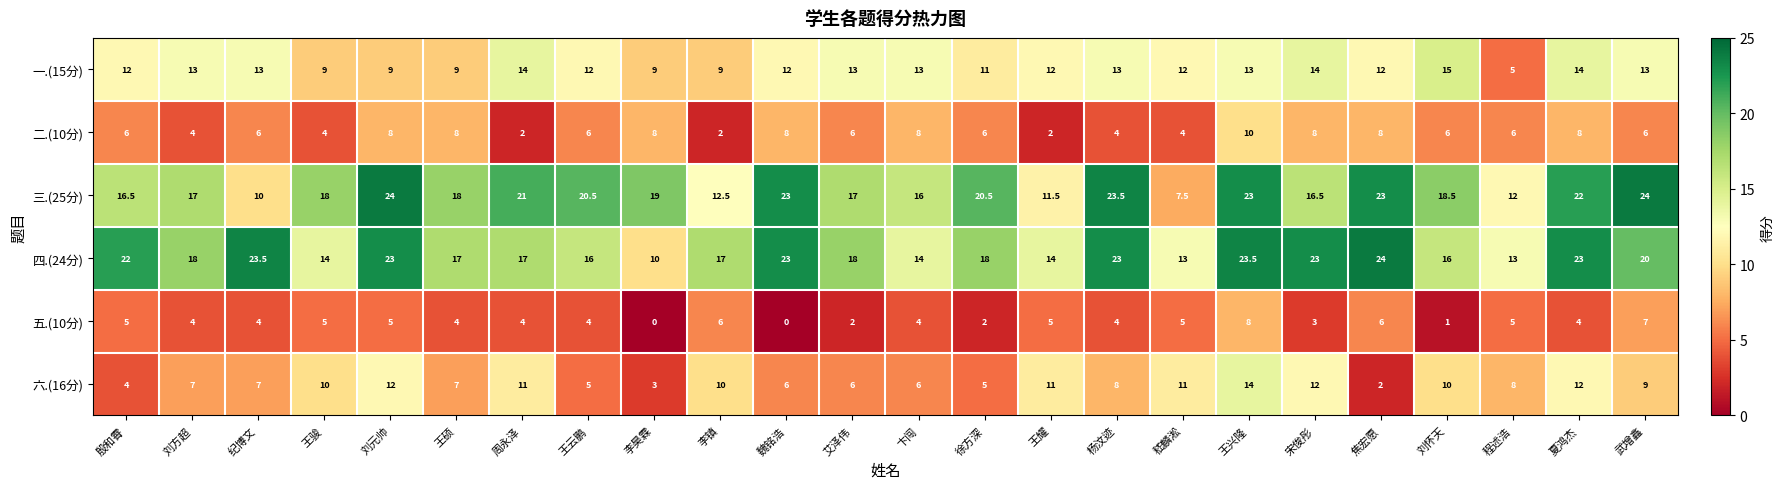

At how many categories does at least one series exceed 15?

21